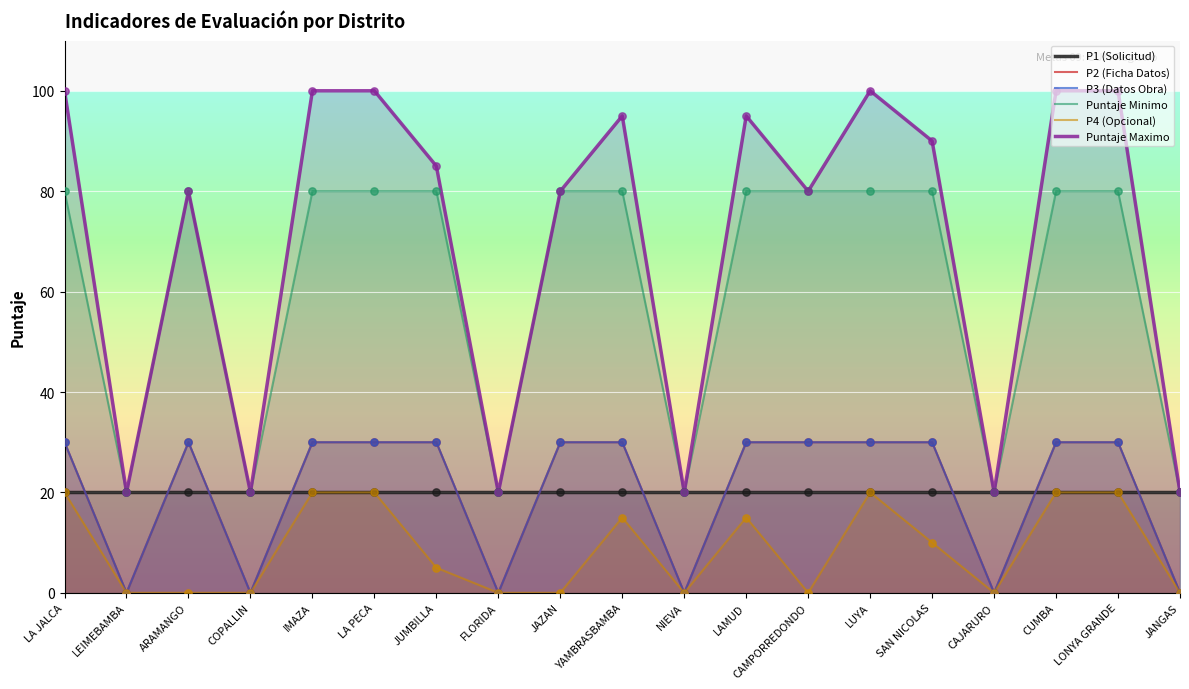

Which series has the widest spread of Y values?

Puntaje Maximo